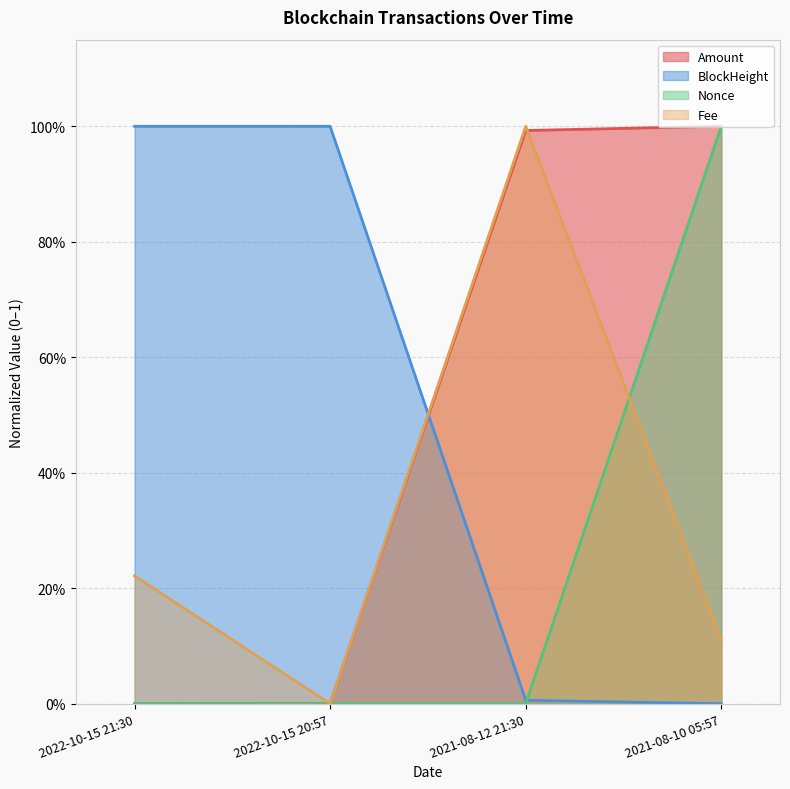

What is the average value of the BlockHeight series?

0.5